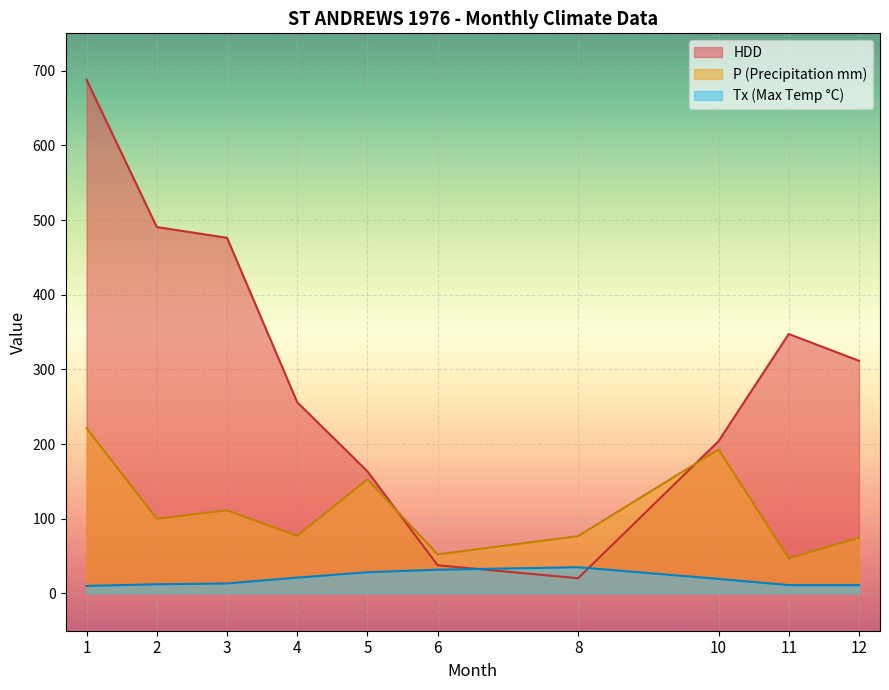

Between 3 and 10, which series saw the biggest shift?

HDD